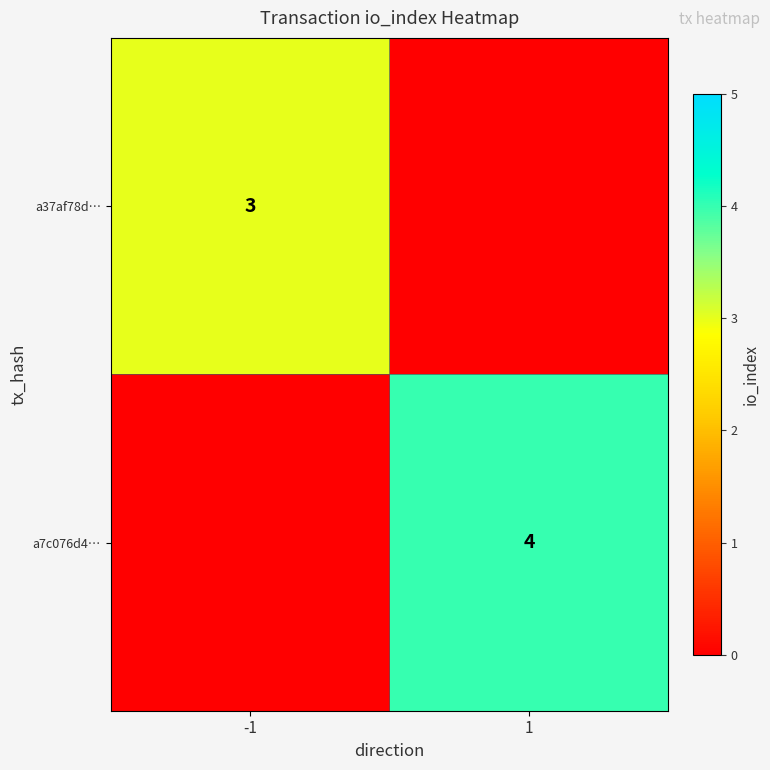

The a7c076d4… series shows 4 at 1. True or false?

True